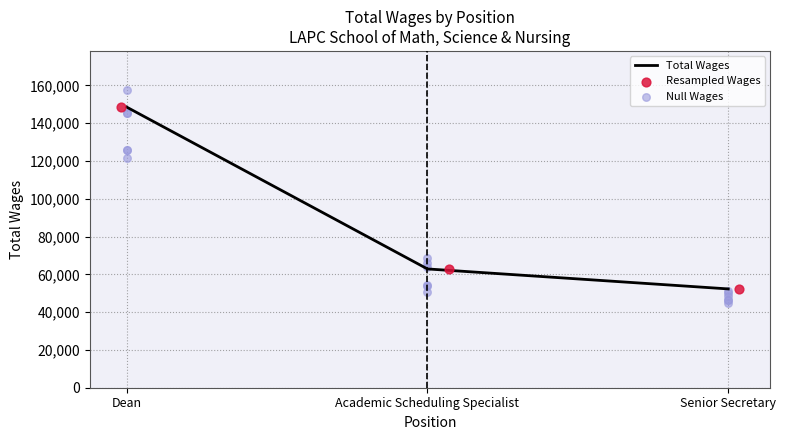

What is the ratio of the value at Academic Scheduling Specialist to the value at Senior Secretary?

1.2